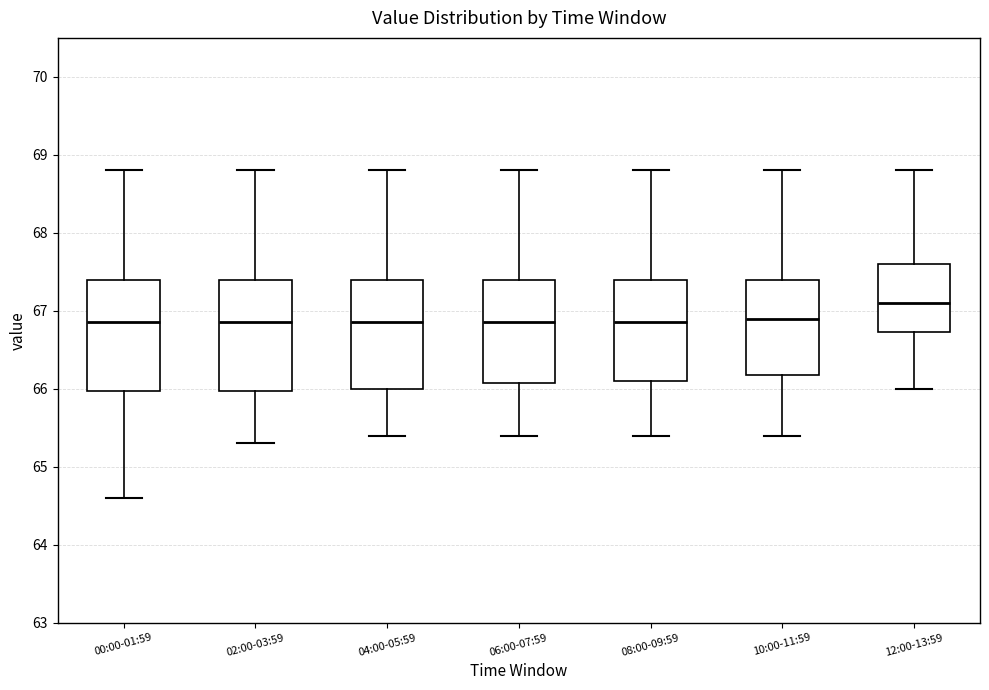

Which box's median line is the highest?

12:00-13:59